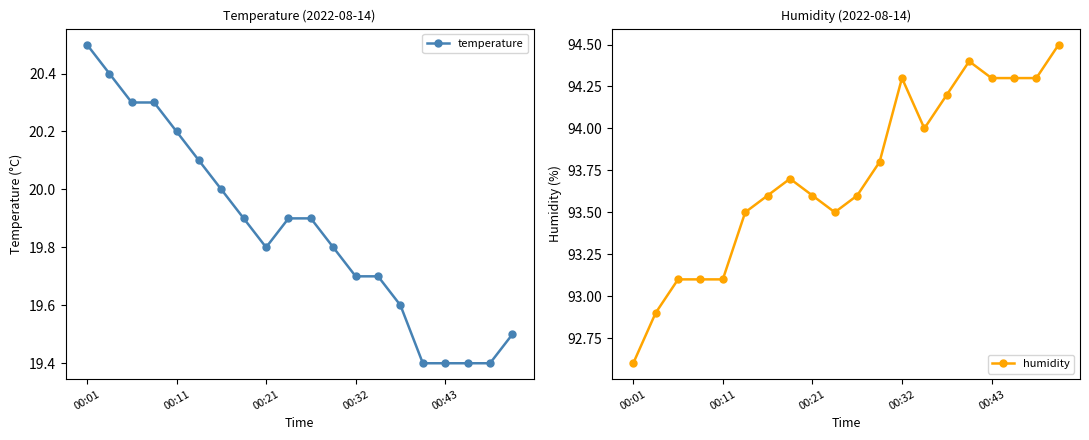

Is this an area chart (filled region under the line)?

No